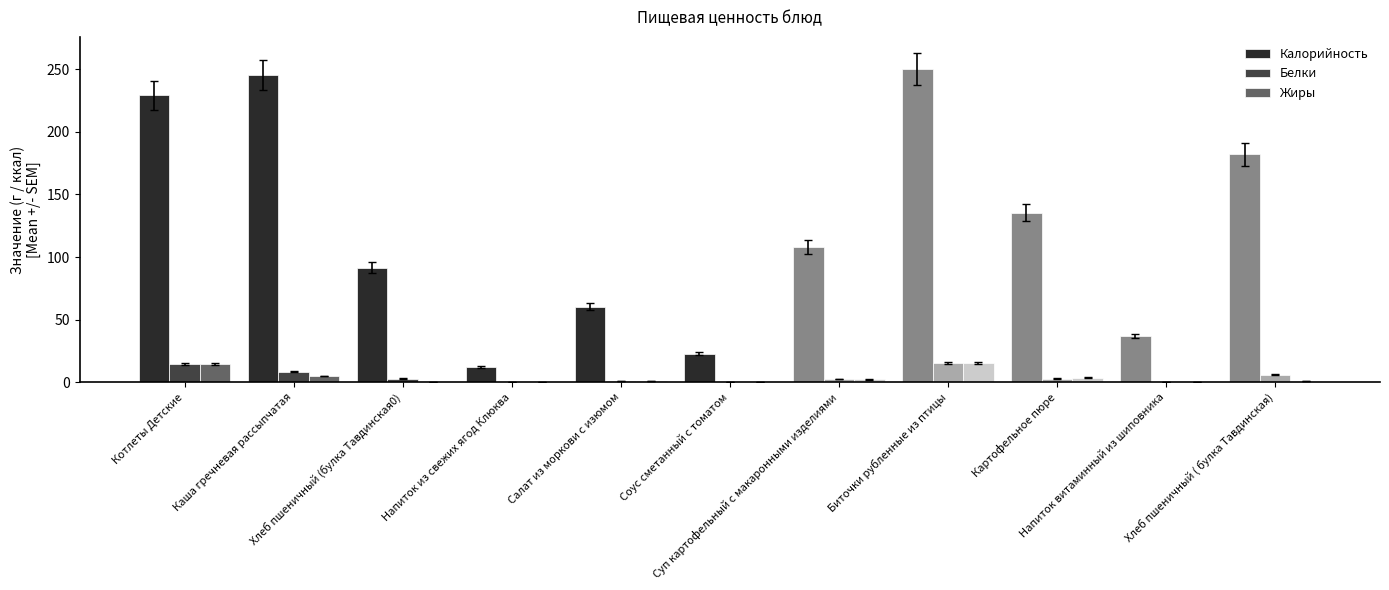

What are all the series names shown in the legend?

Калорийность, Белки, Жиры